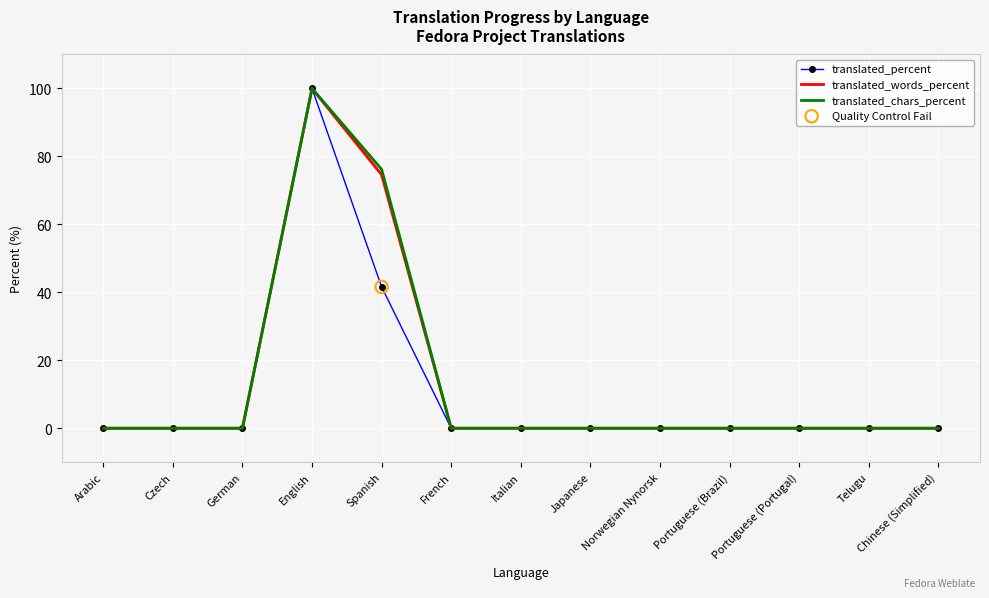

At how many categories does at least one series exceed 75?

2